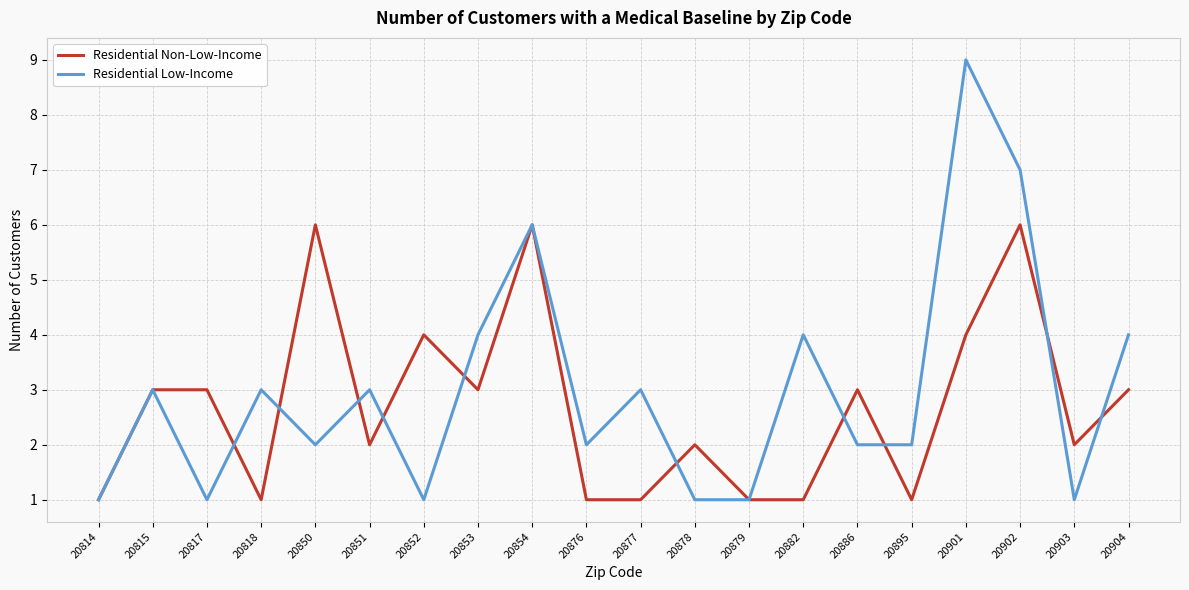

What is the highest value of the Residential Non-Low-Income series?

6